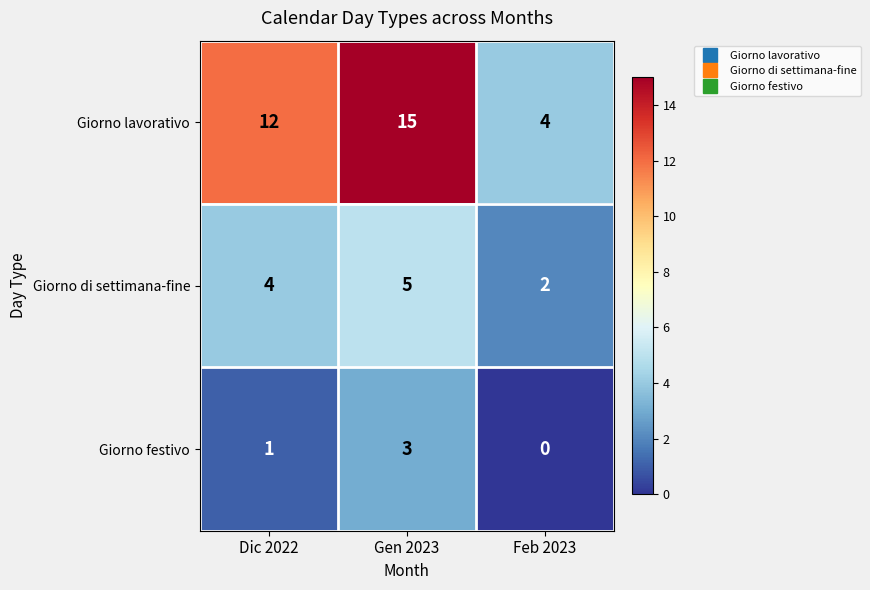

Count the number of categories in the chart.

3